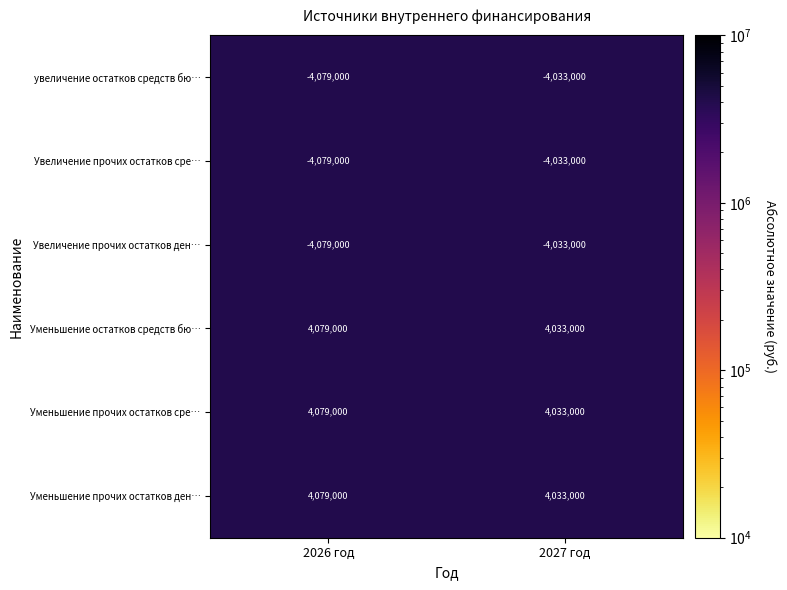

What is the sum of the увеличение остатков средств бю… values at 2027 год and 2026 год?

-8112000